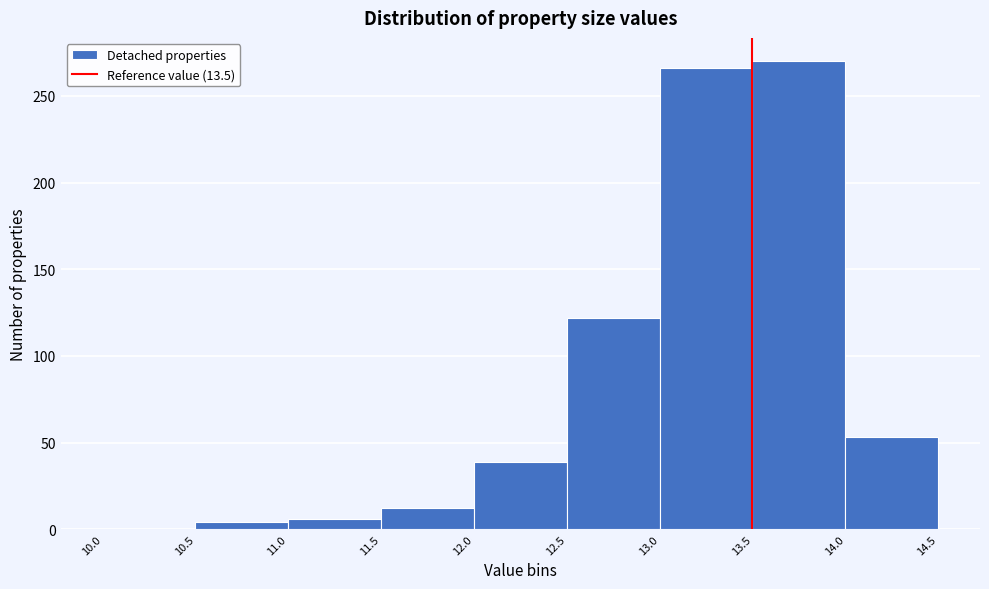

Reading left to right, transcribe this chart: for each bar, give the range it covers on the x-axis and its height. The values are not printed on the chart, so give them approximately, as read against the axis.

10.0 to 10.5: 0
10.5 to 11.0: under 5
11.0 to 11.5: 5
11.5 to 12.0: 10
12.0 to 12.5: 40
12.5 to 13.0: 120
13.0 to 13.5: 265
13.5 to 14.0: 270
14.0 to 14.5: 55